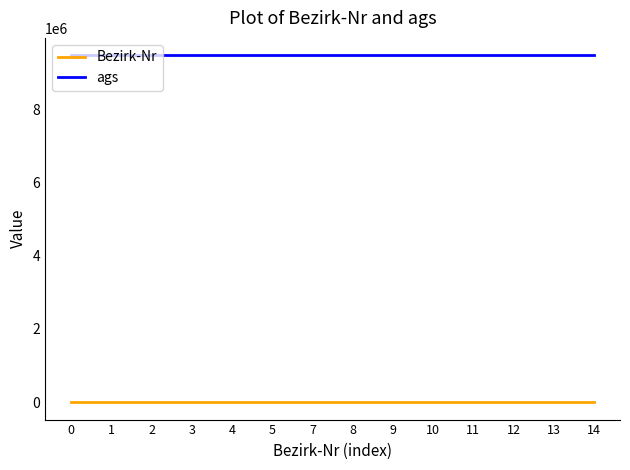

Rank the series by their average value, from lowest to highest.

Bezirk-Nr, ags